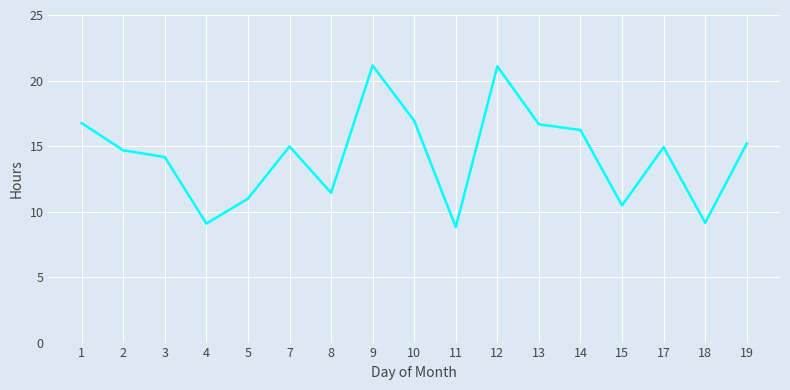

What is the sum of all values?

242.6